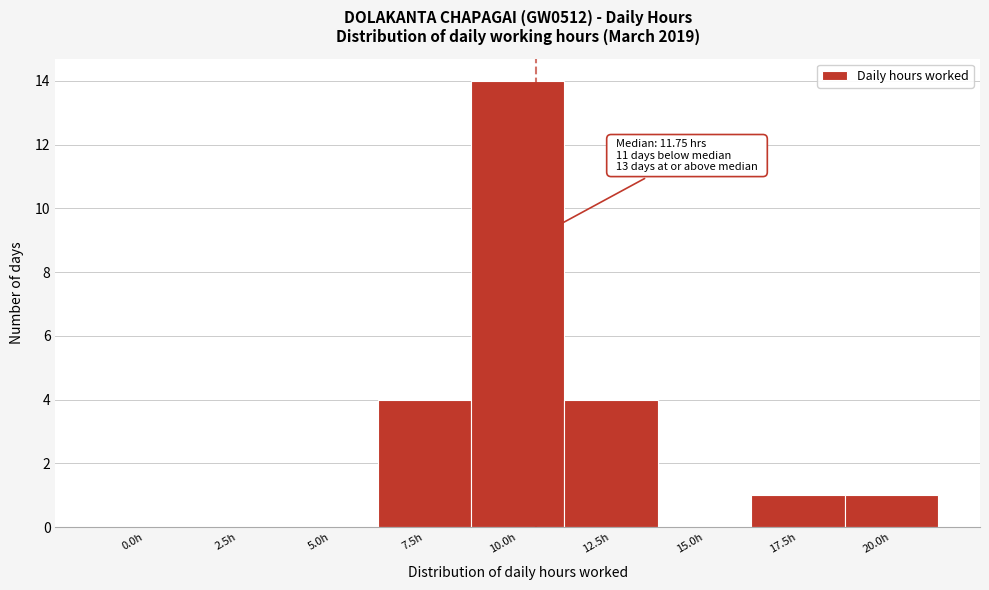

Reading right to left, transcribe all the data shown in this chart.

20.0h=1	17.5h=1	15.0h=0	12.5h=4	10.0h=14	7.5h=4	5.0h=0	2.5h=0	0.0h=0